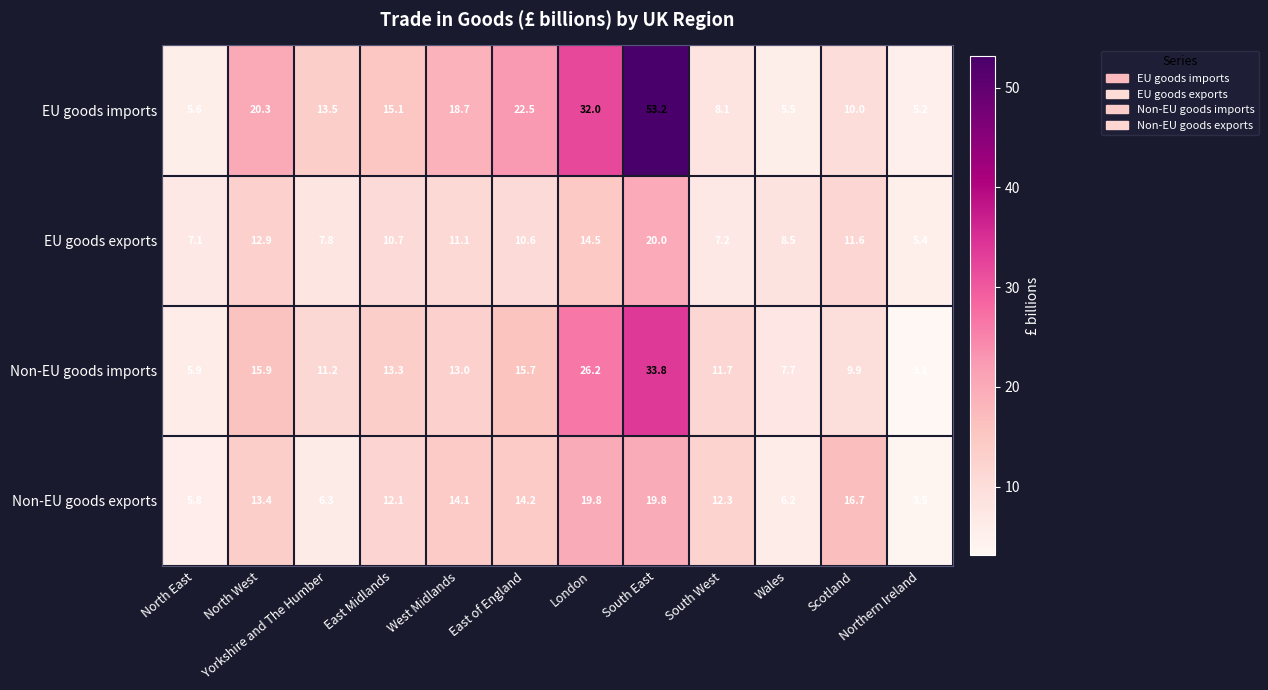

What is the spread (max minus min) of values at London?

17.5